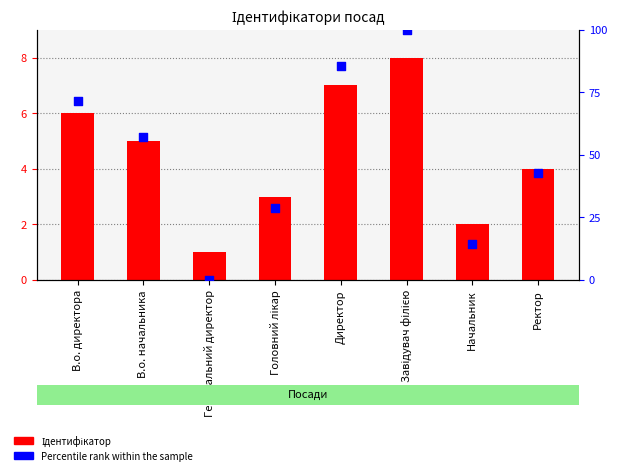

What is the total value across all series at В.о. начальника?

62.1